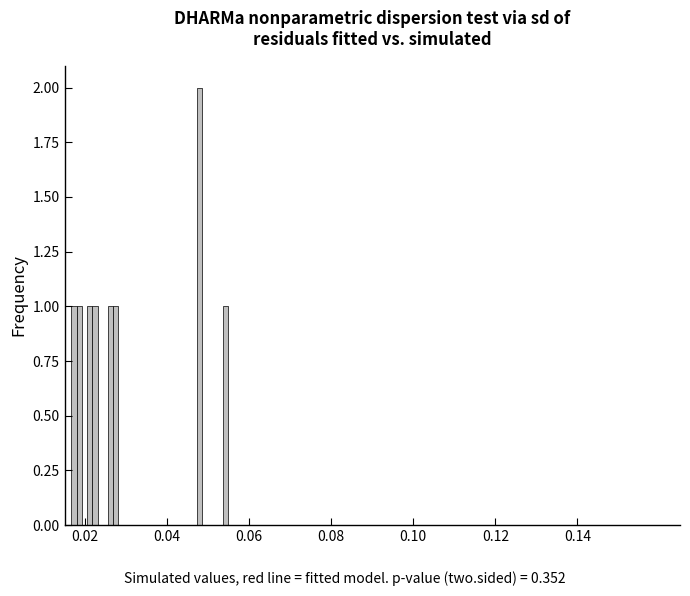

Around what value on the x-axis is the tallest bar? Give the approximate position of its centre, as read against the axis.

0.048